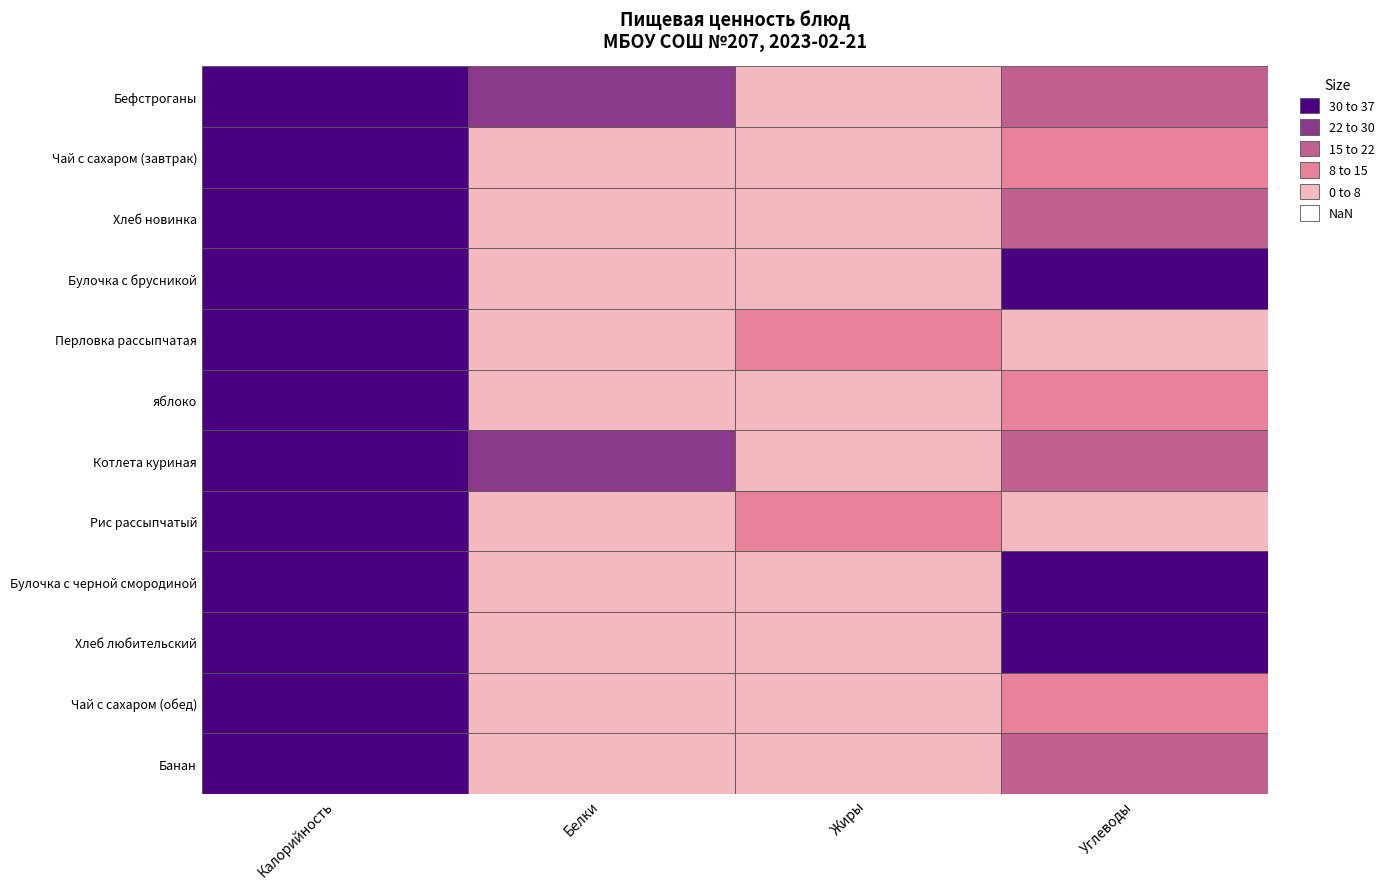

What is the maximum value for Рис рассыпчатый?

383.0